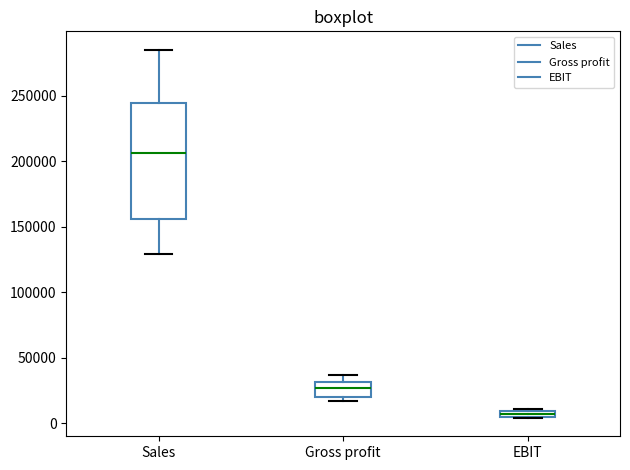

Which box's median line is the highest?

Sales